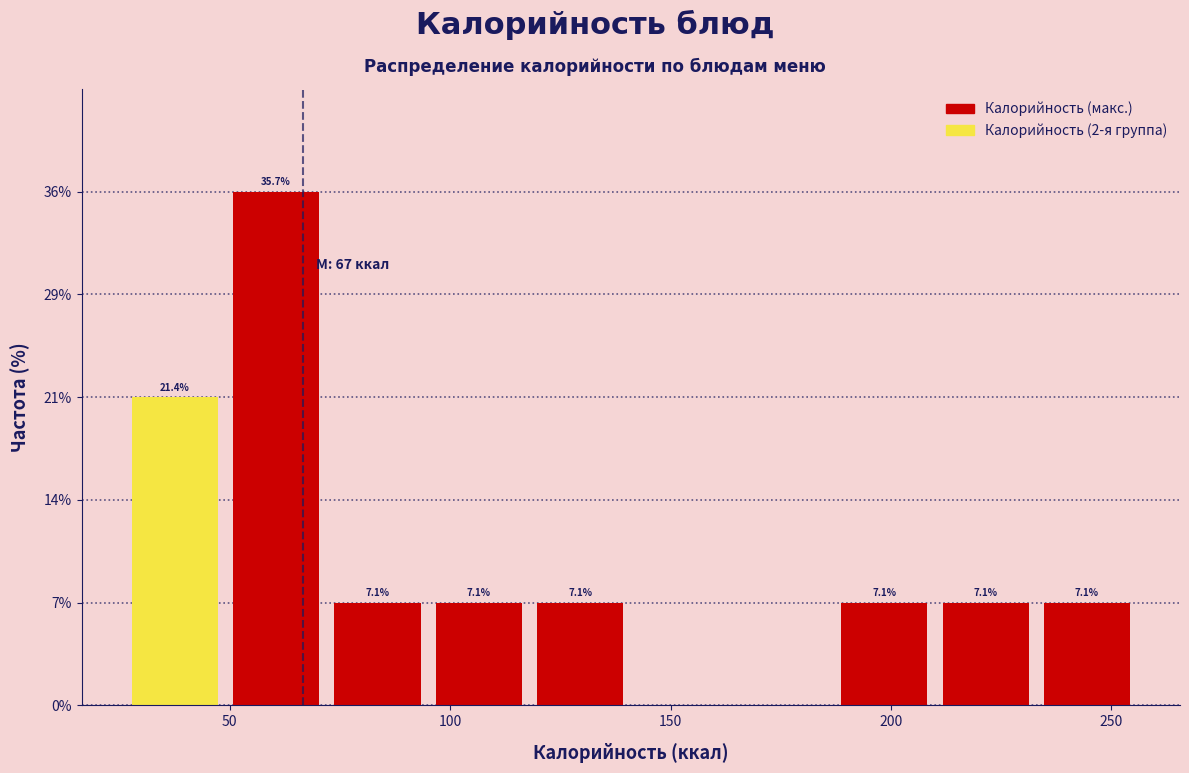

Which range on the x-axis has the tallest bar?

49 to 72